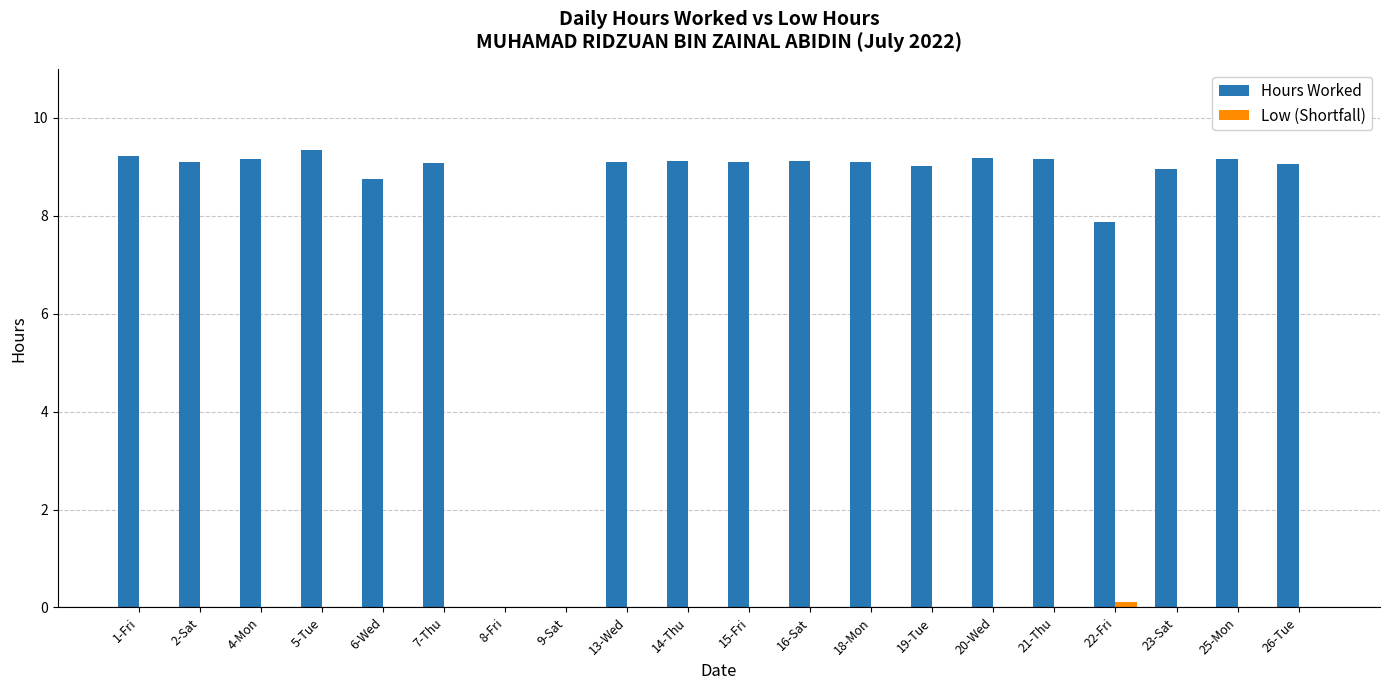

What is the total value across all series at 25-Mon?

9.2